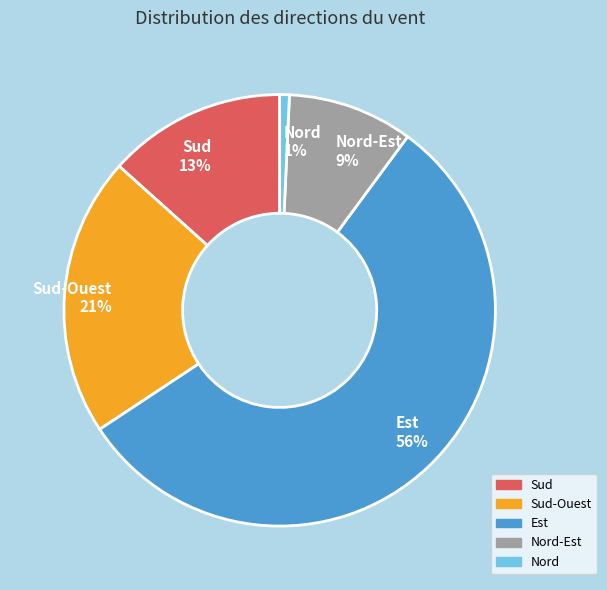

Rank the categories by value from lowest to highest.

Nord 1%, Nord-Est 9%, Sud 13%, Sud-Ouest 21%, Est 56%